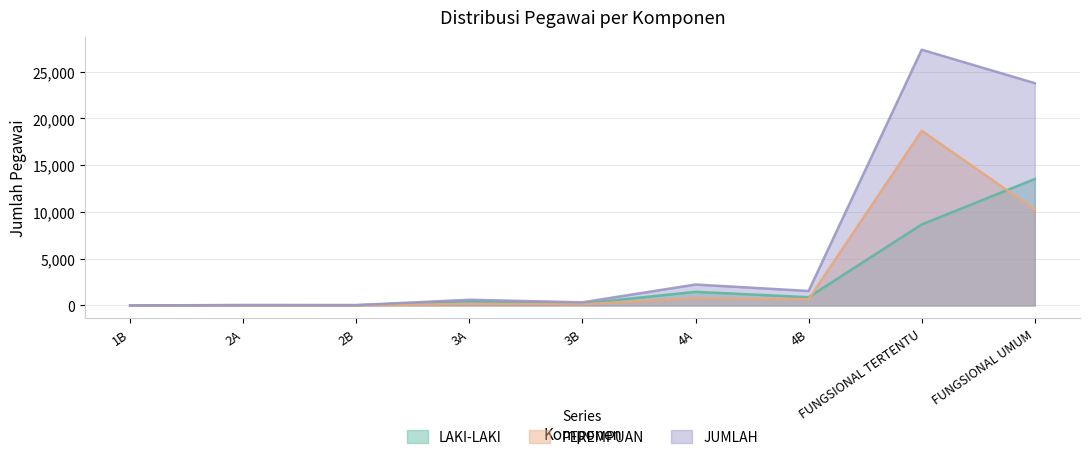

True or false: JUMLAH and PEREMPUAN intersect in this chart.

False